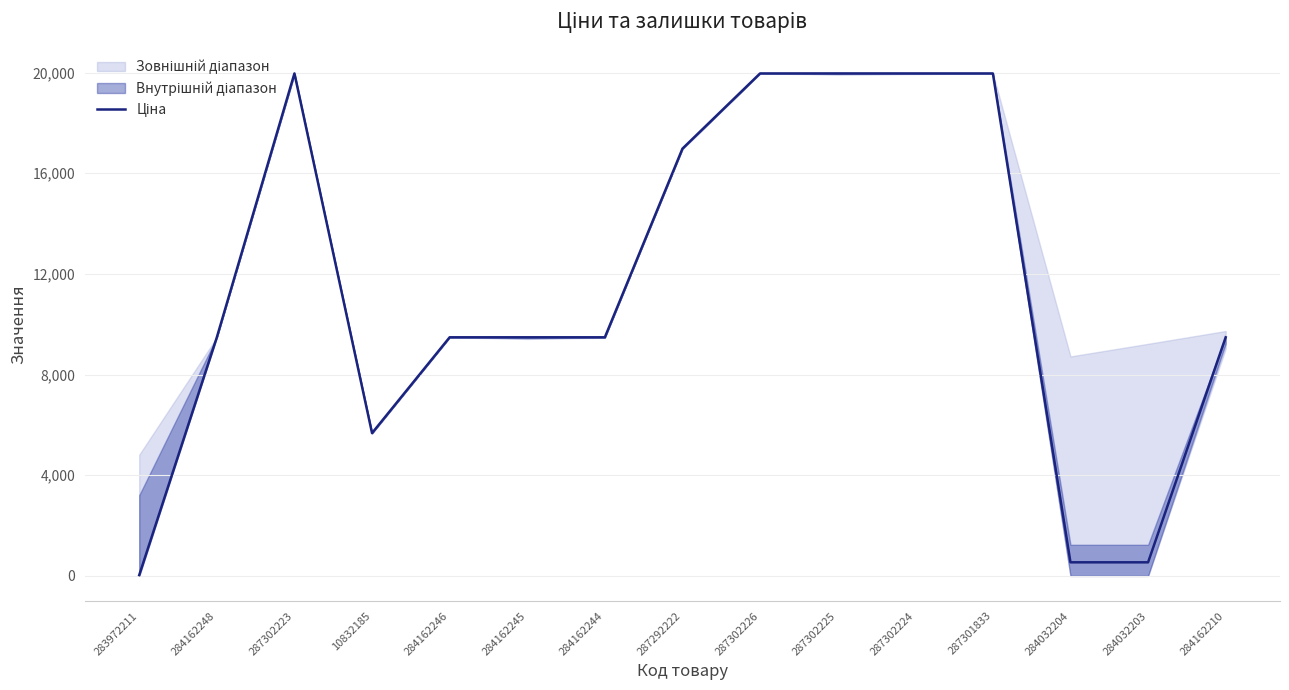

What is the difference between the maximum and minimum values?

19932.1